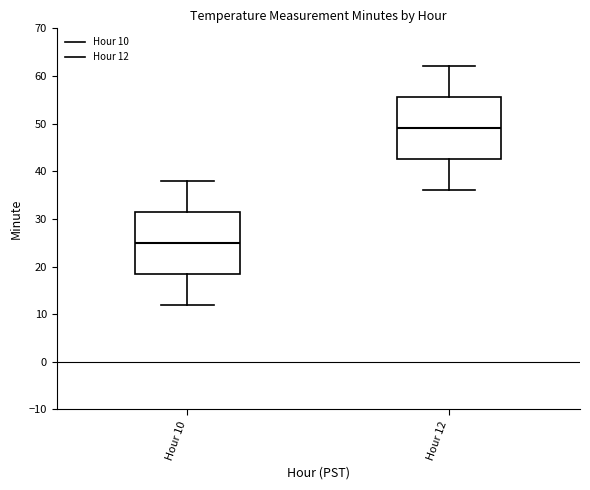

Which box has the highest median line?

Hour 12